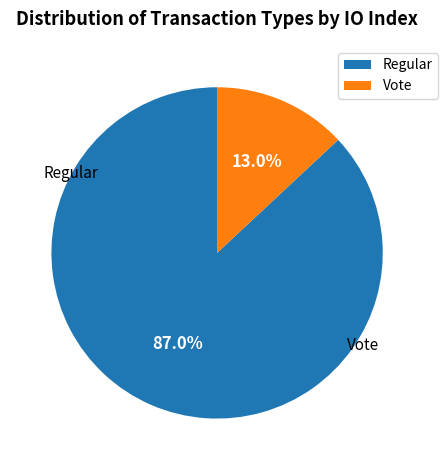

How many segments does this pie chart have?

2